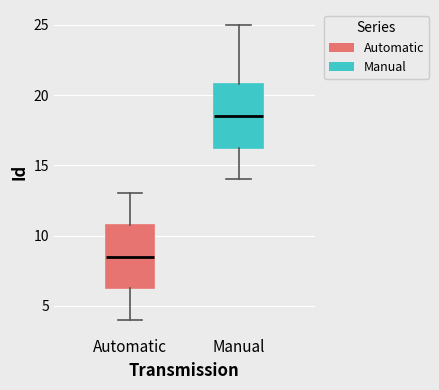

Which box's median line is the highest?

Manual